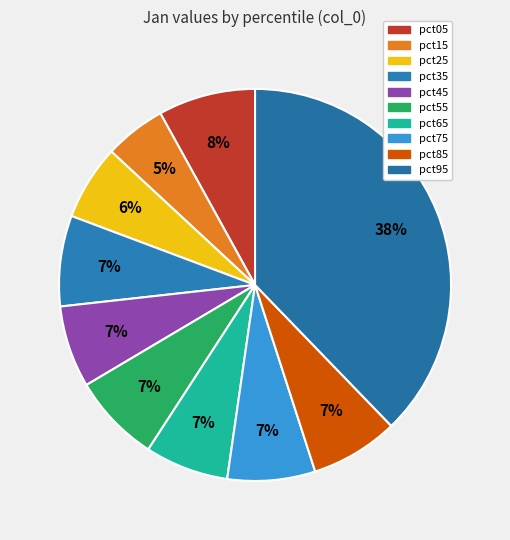

What percentage is the pct45 slice, to the nearest percent?

7%